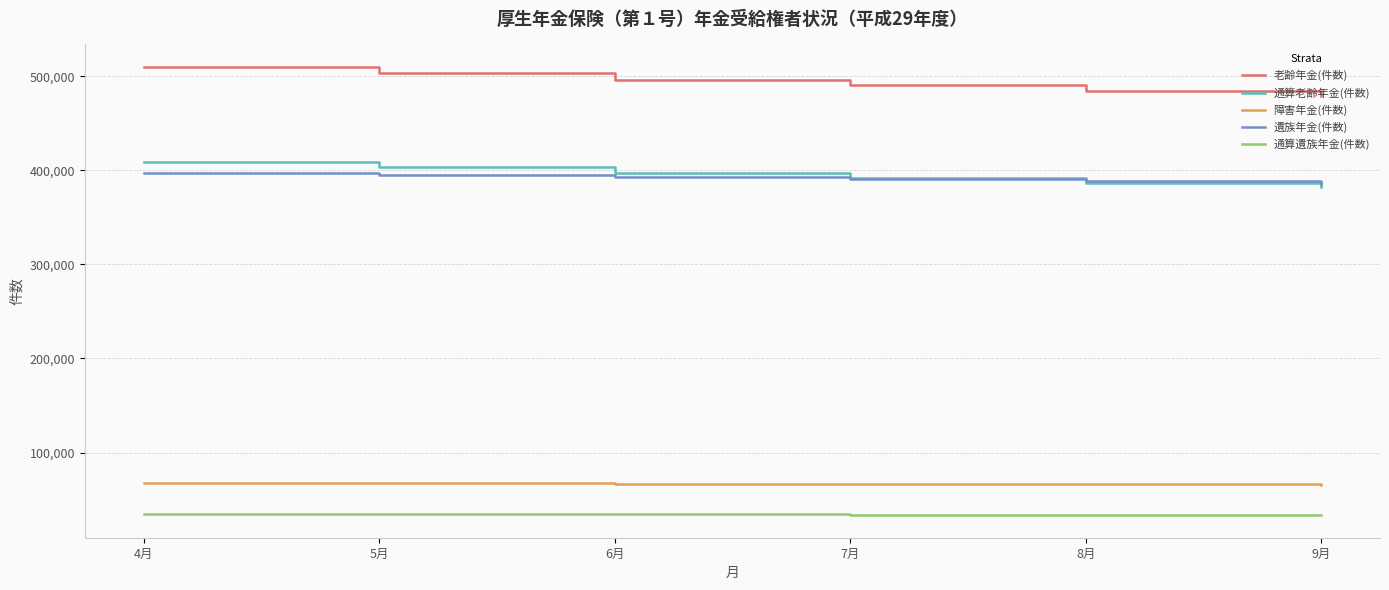

What is the difference between the highest and lowest values at 9月?

446127